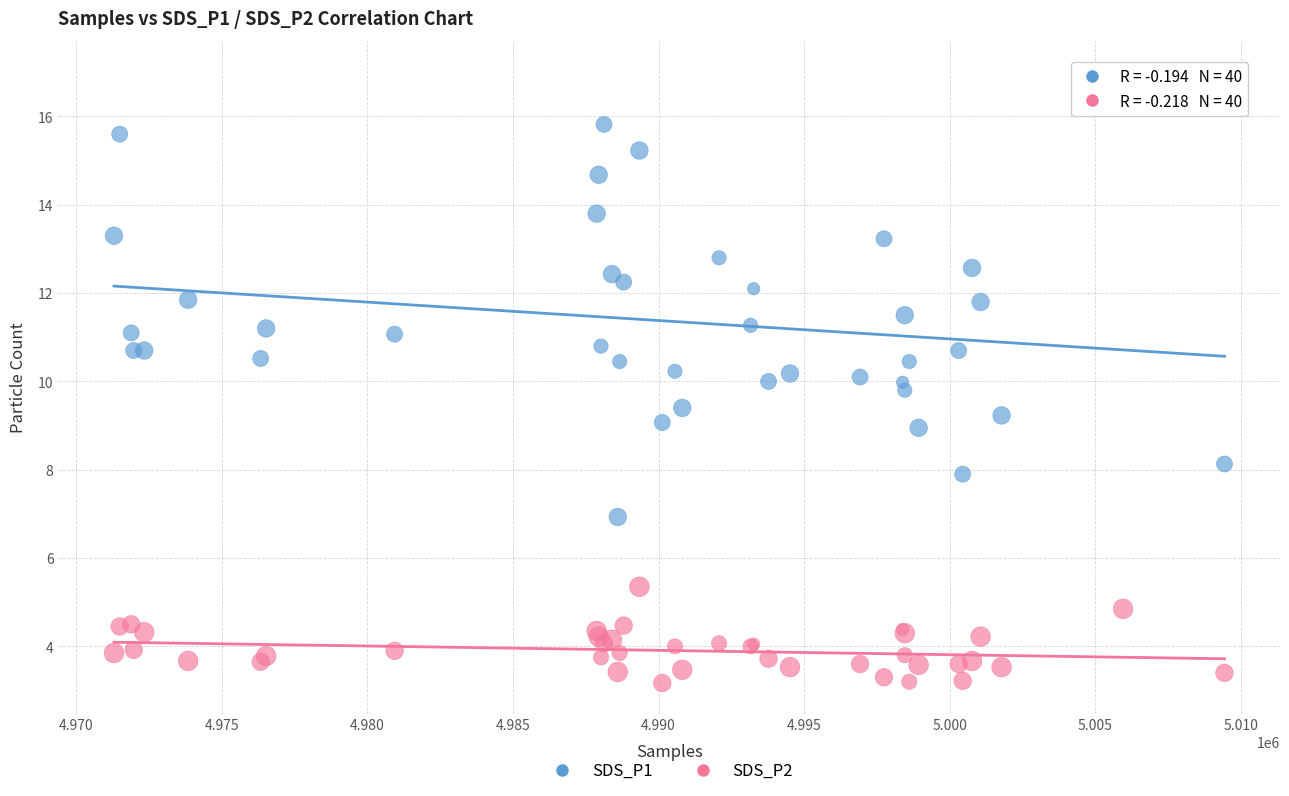

Which series contains the highest Y value?

SDS_P1